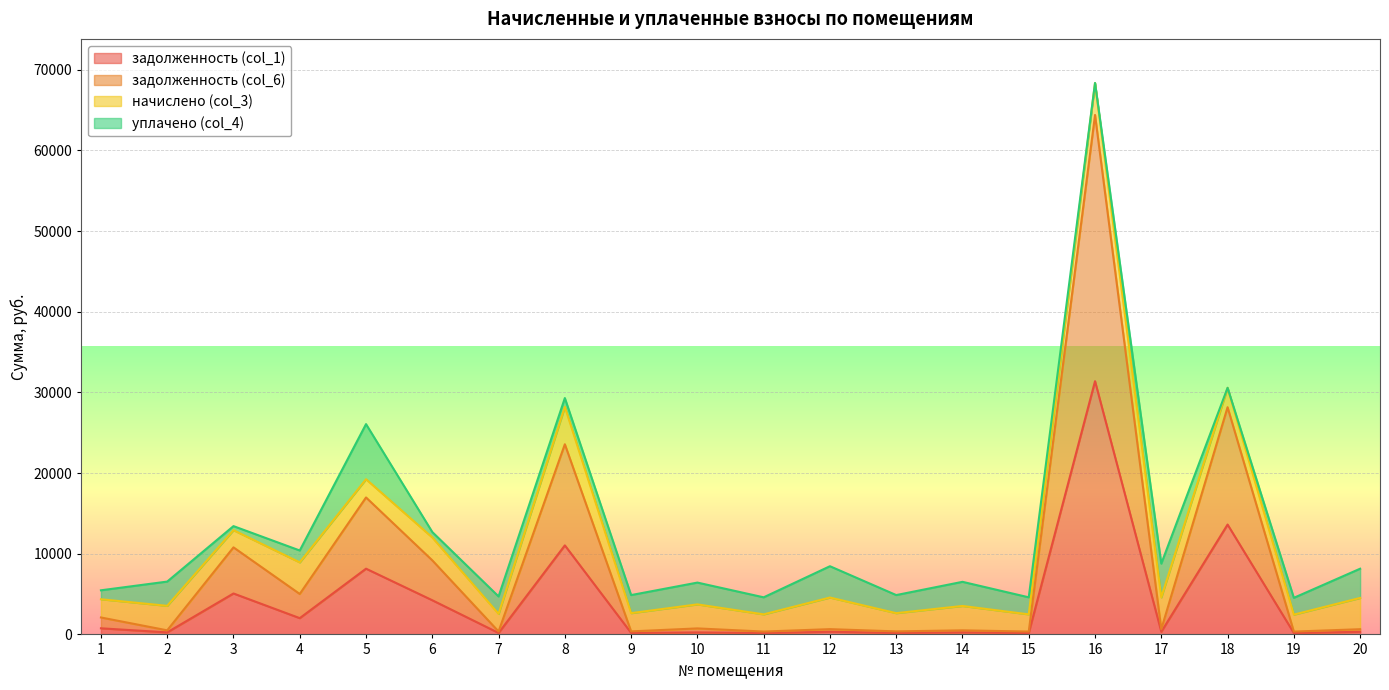

At which category is the sum across all series the highest?

16